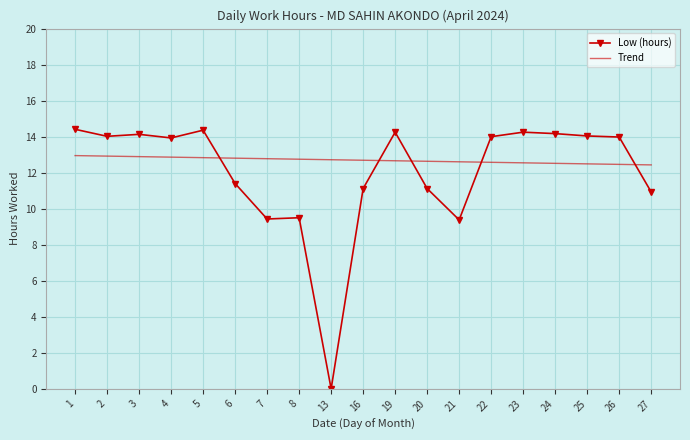

What is the sum of the Low (hours) values at 25 and 21?

23.4